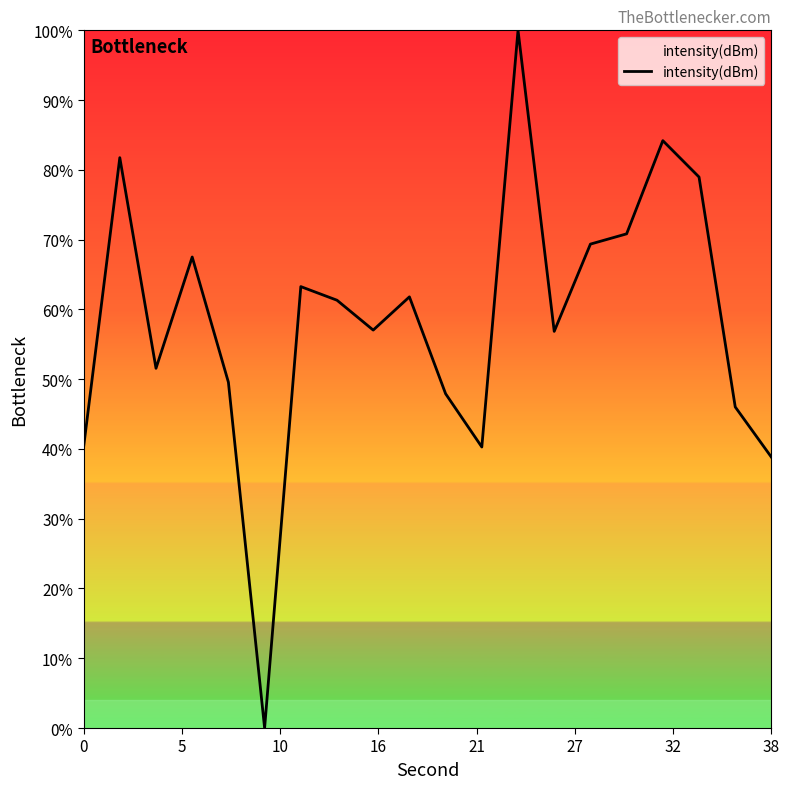

What is the difference between the maximum and minimum values?

100.0